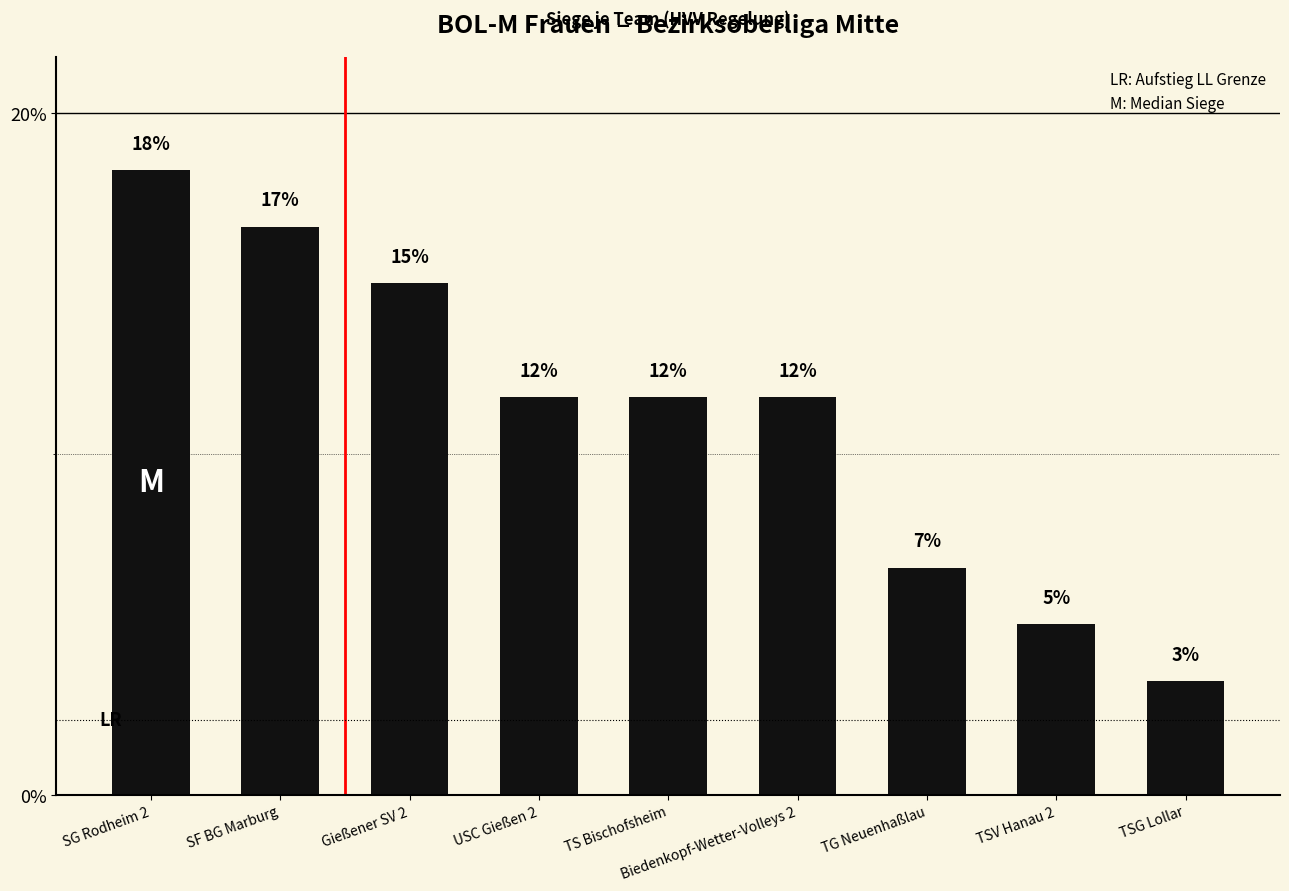

Are the bars horizontal?

No